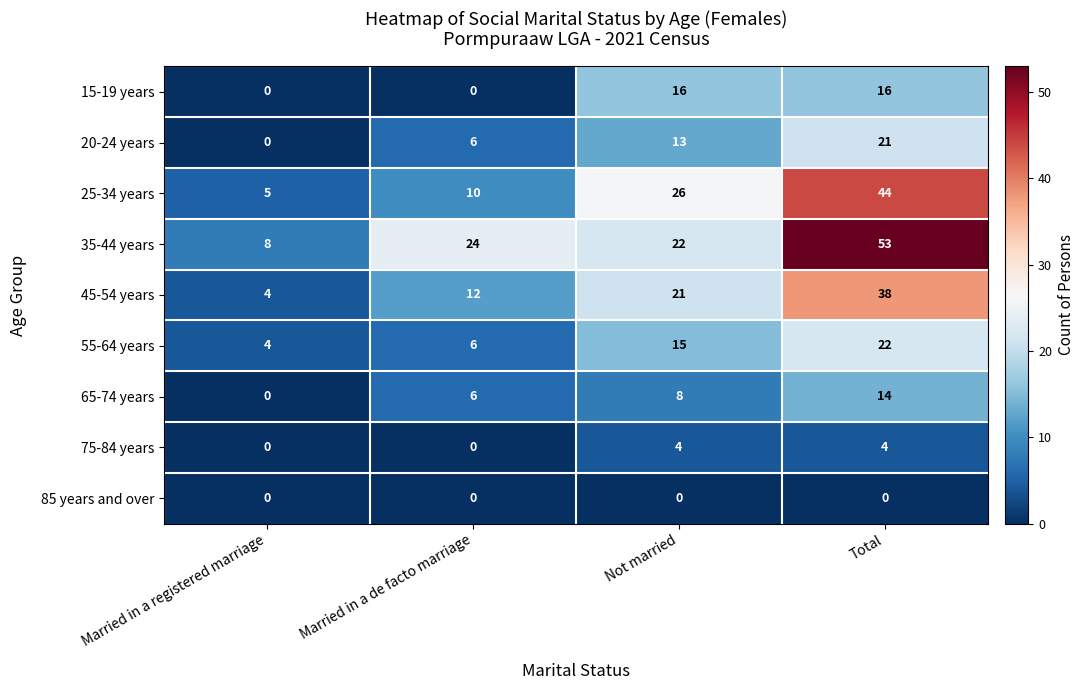

Which series has the widest spread of values?

35-44 years